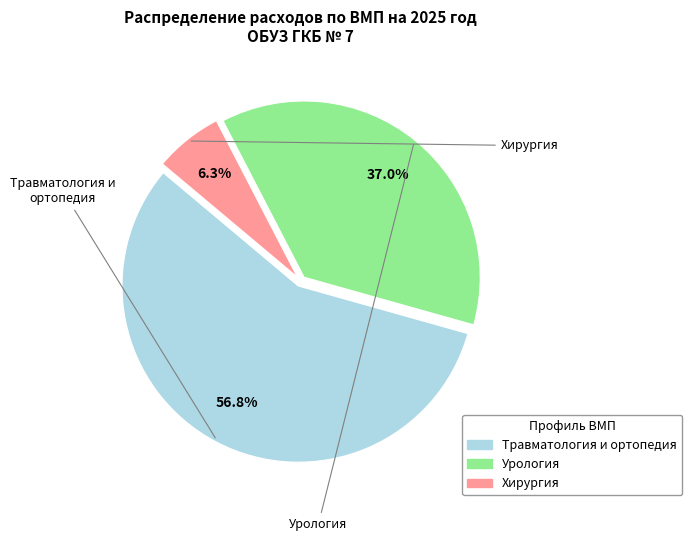

Which category has the biggest portion of the pie?

Травматология и ортопедия